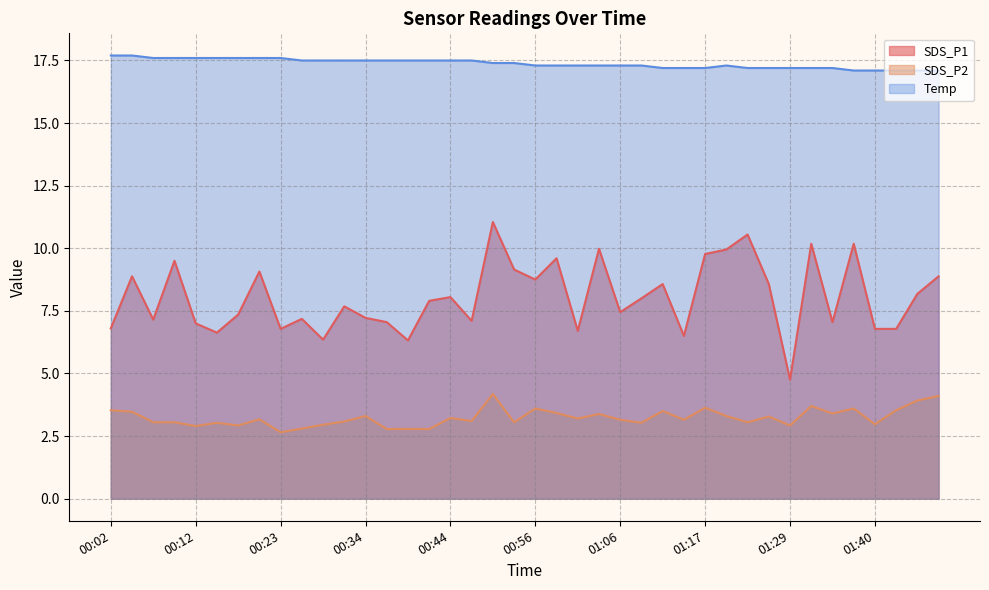

The value of SDS_P2 at 01:37 is 2.1. True or false?

False